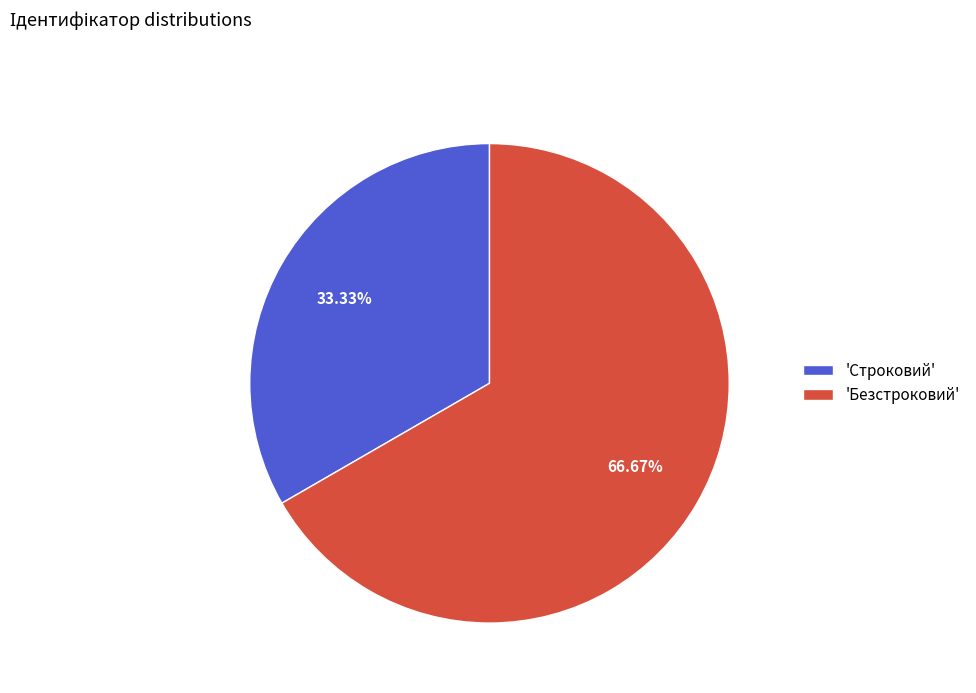

Rank the categories by value from highest to lowest.

'Безстроковий', 'Строковий'